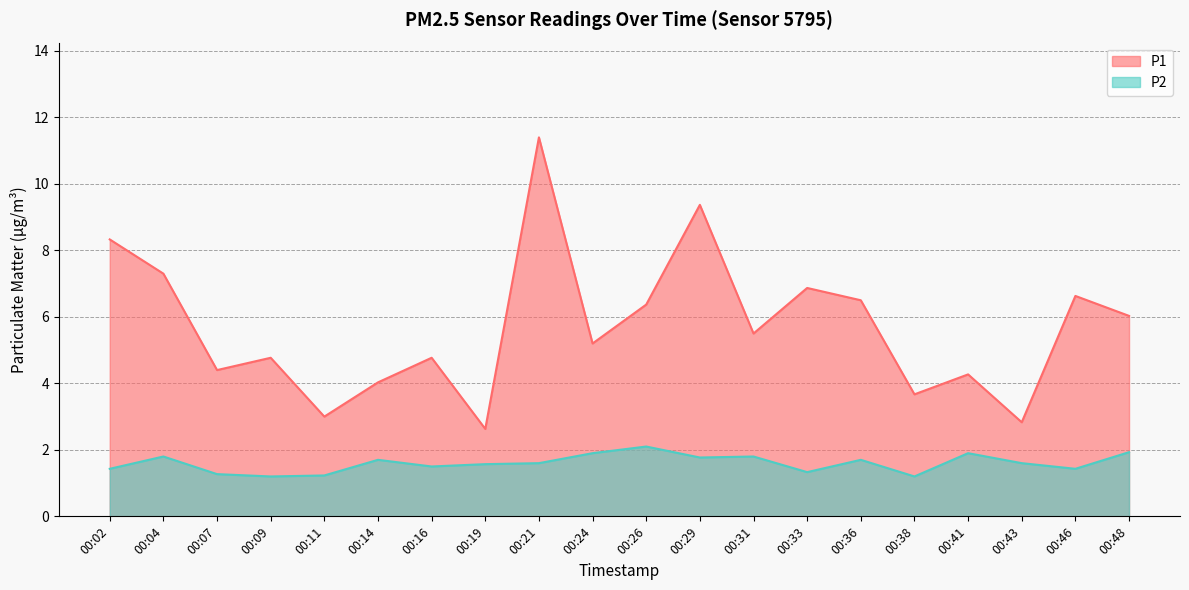

The P1 series shows 6.9 at 00:33. True or false?

True